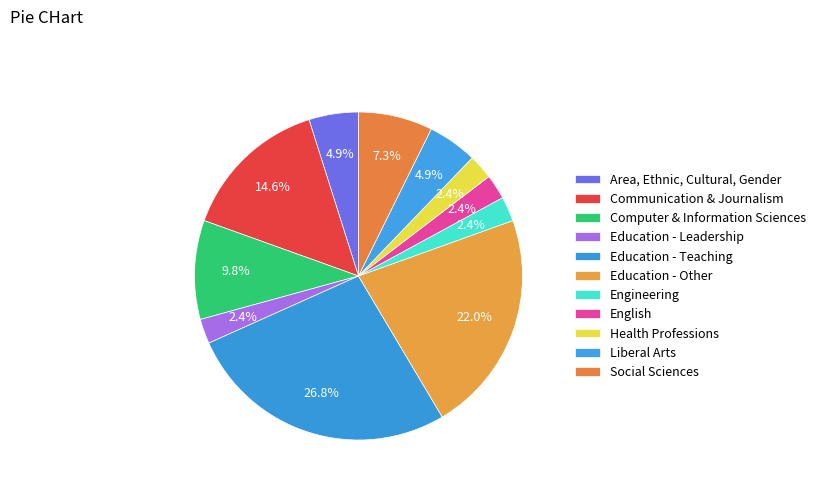

Is there a majority slice in this chart?

No